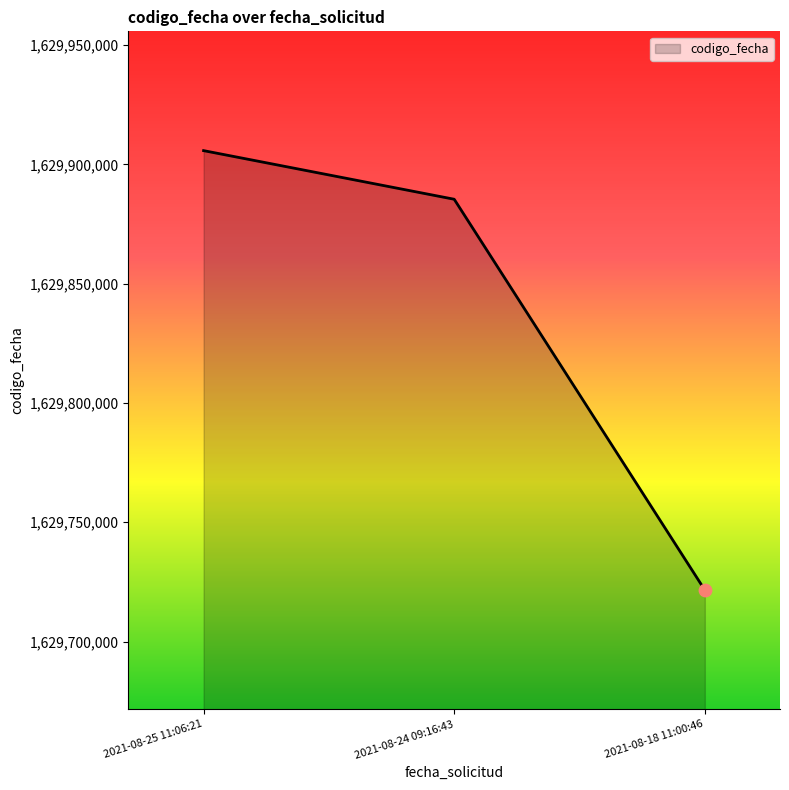

What is the ratio of the value at 2021-08-18 11:00:46 to the value at 2021-08-24 09:16:43?

1.0